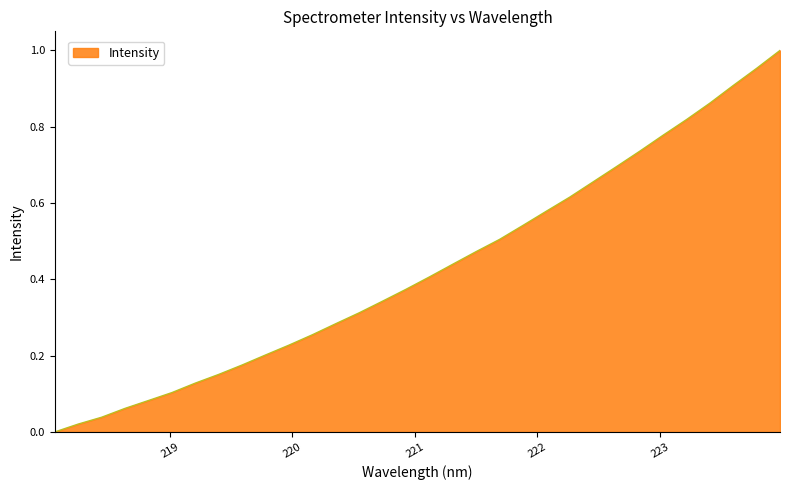

Does the chart display data point markers on the line(s)?

No